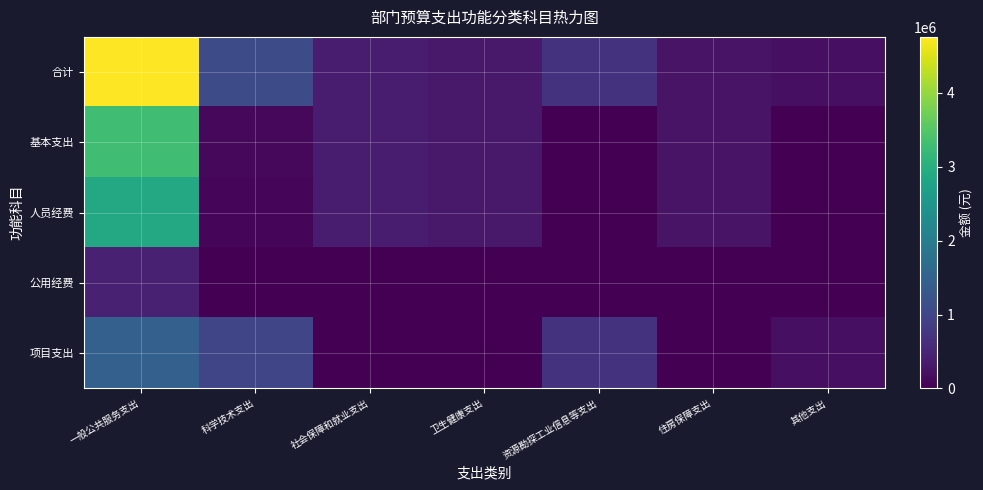

Count the number of categories in the chart.

7